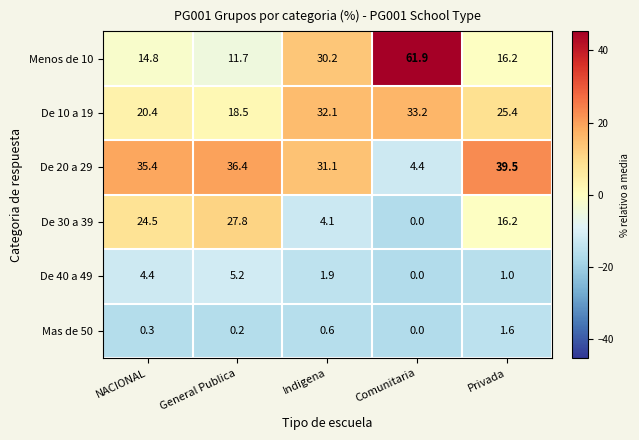

Which series has the widest spread of values?

Menos de 10